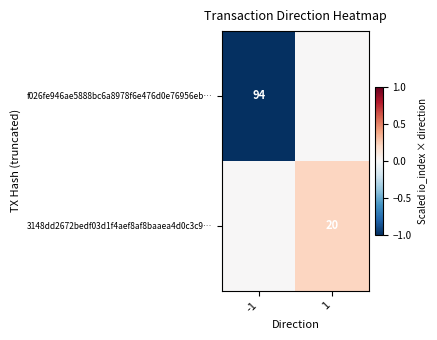

The 3148dd2672bedf03d1f4aef8af8baaea4d0c3c9… series shows 33 at 1. True or false?

False